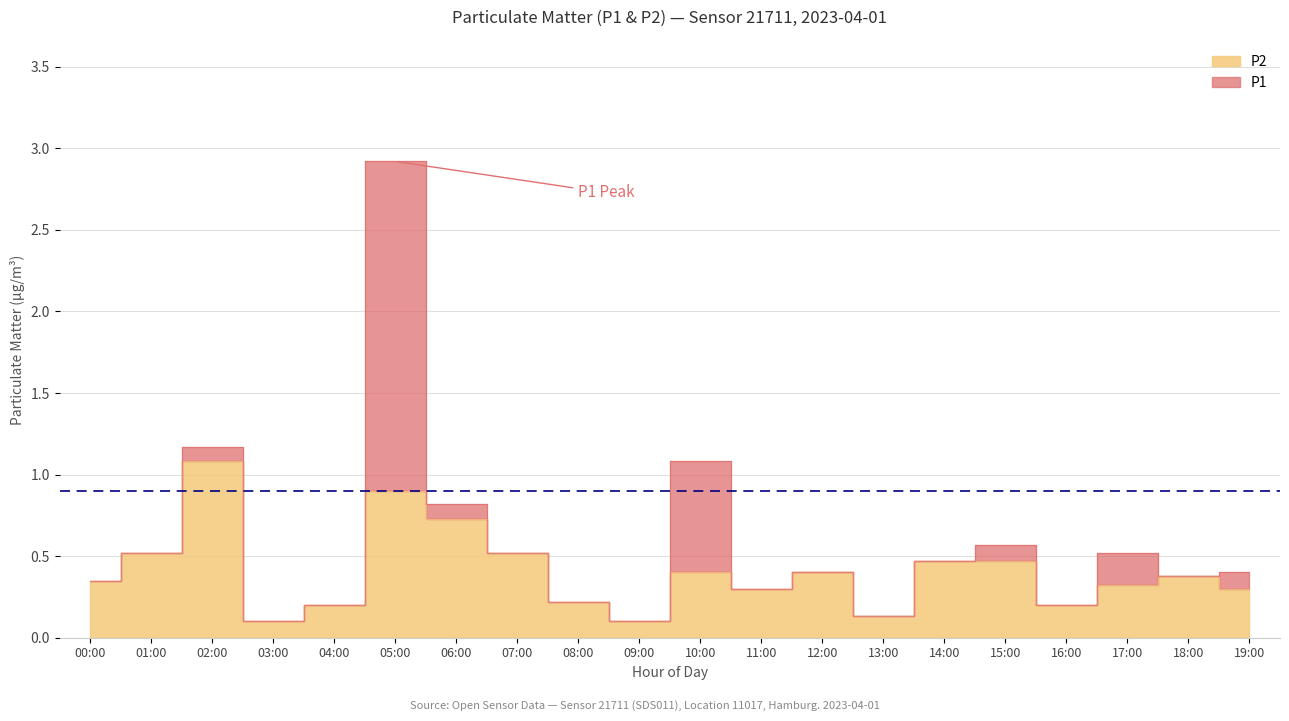

Is the value of P1 at 11:00 greater than the value of P2 at 01:00?

No